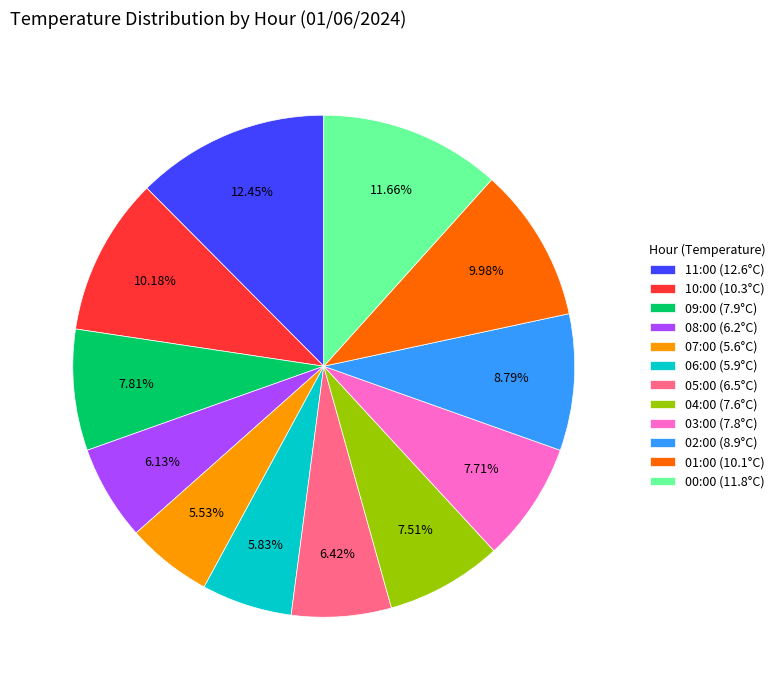

The 05:00 slice represents 12% of the pie. True or false?

False